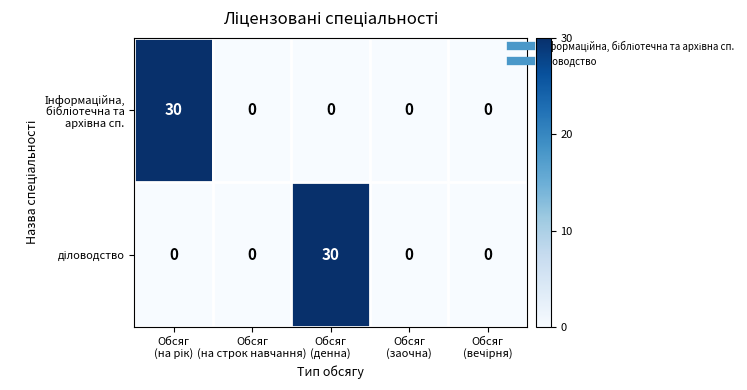

What is the maximum value shown in the chart?

30